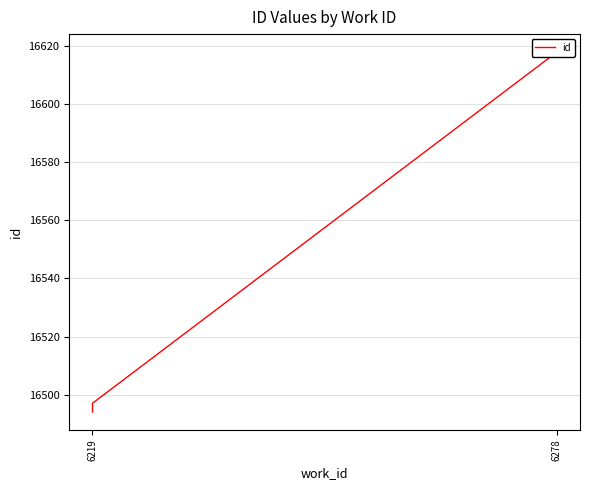

At which label is the value closest to 16556?

6219